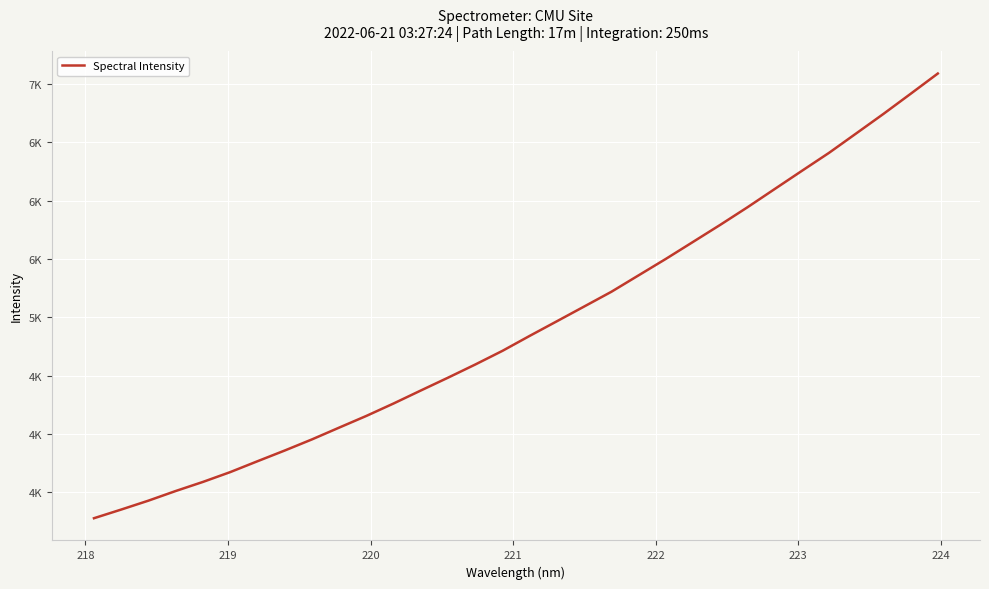

Is this an area chart (filled region under the line)?

No